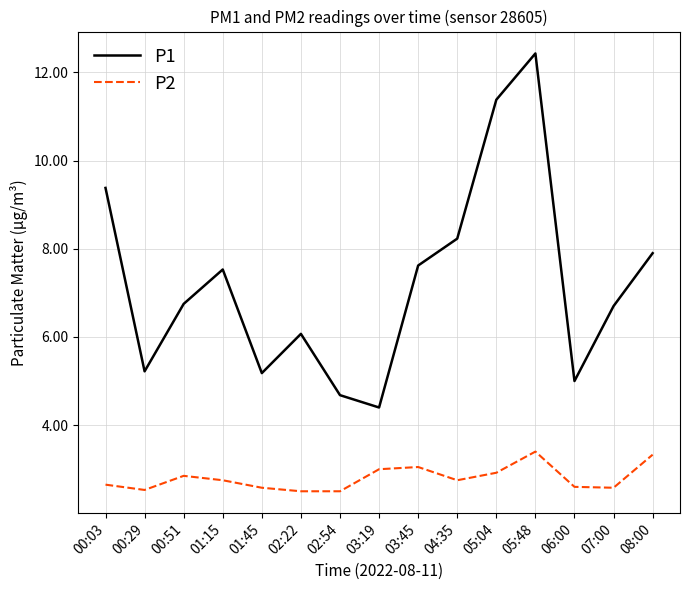

What is the spread (max minus min) of values at 08:00?

4.6